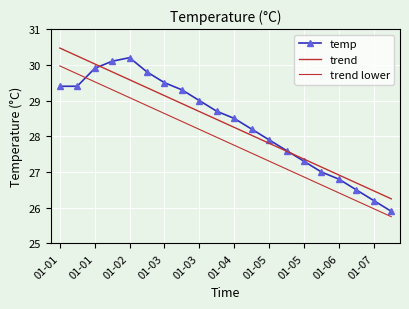

What are all the series names shown in the legend?

temp, trend, trend lower